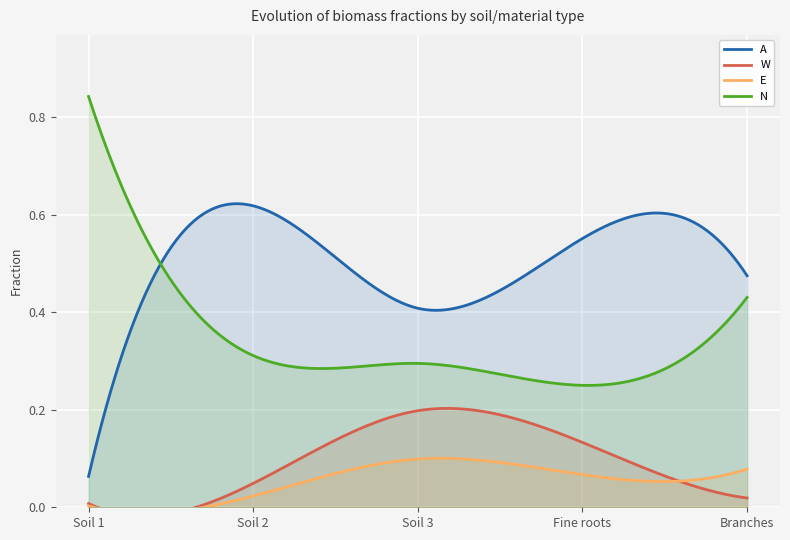

True or false: W and A cross at least once.

False